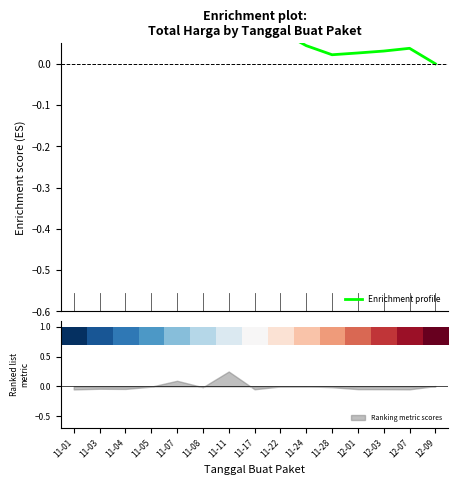

The Ranking metric scores series shows 0.1 at 11-11. True or false?

False